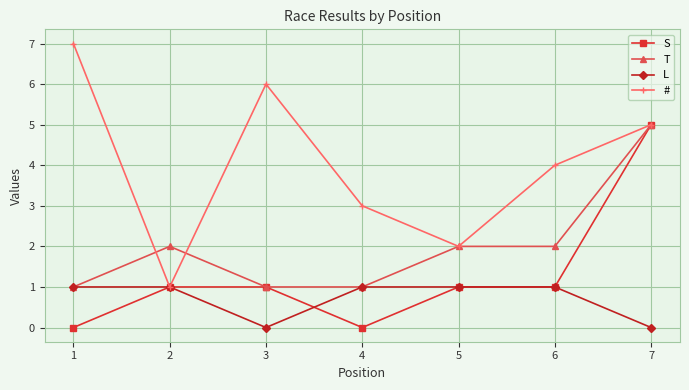

What is the highest value of the # series?

7